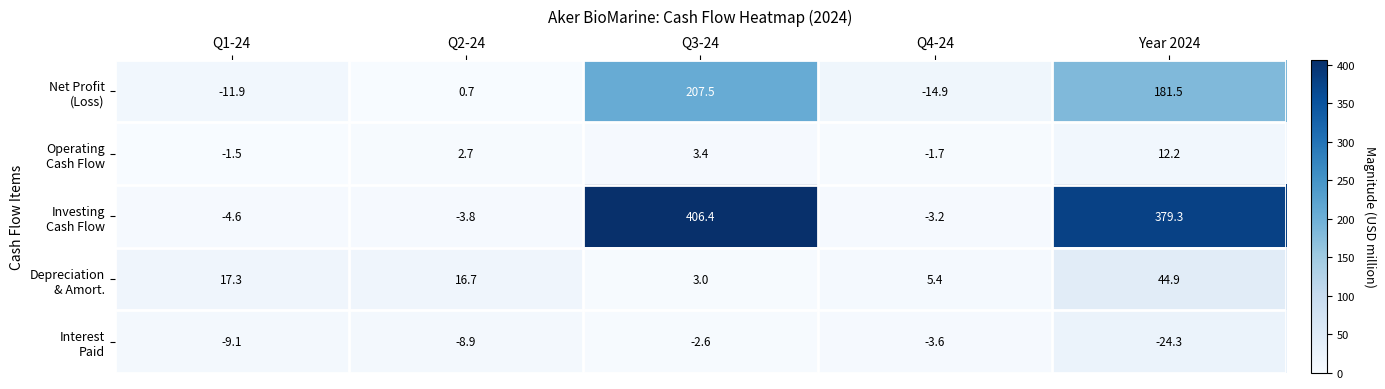

What is the difference between the highest and lowest values at Q2-24?

25.6